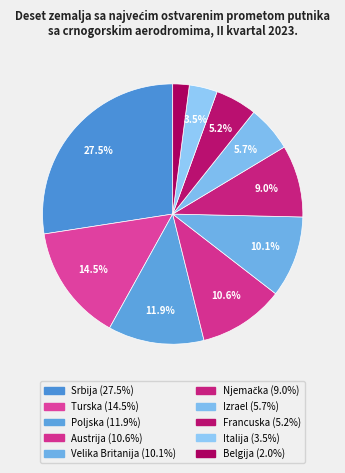

Is it true that Poljska is 12% of the pie?

True